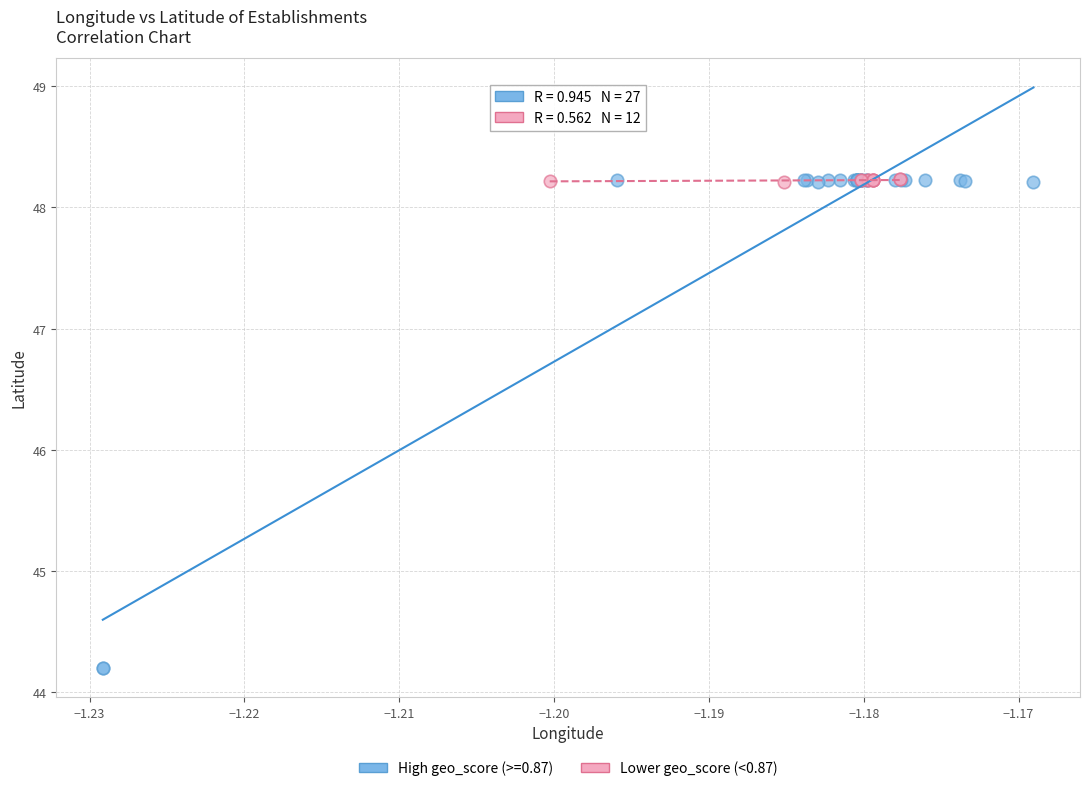

Which series reaches the minimum Y coordinate?

High geo_score (>=0.87)